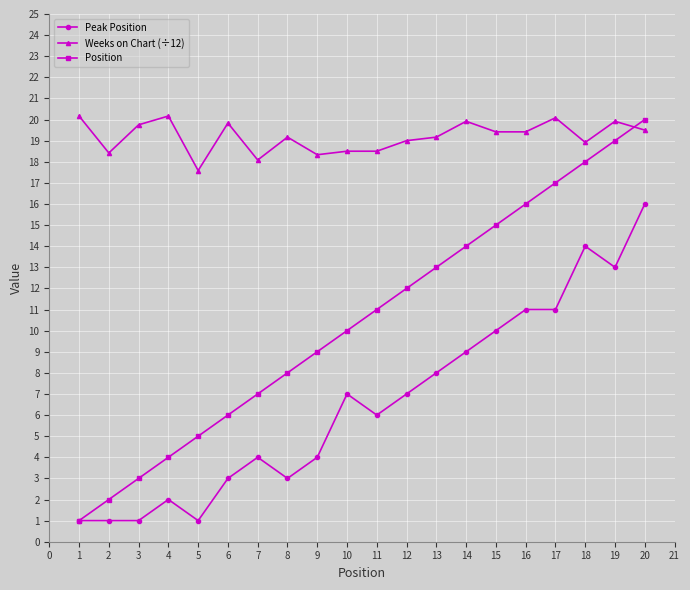

What is the value of the Peak Position point at the 10th from the left?

7.0